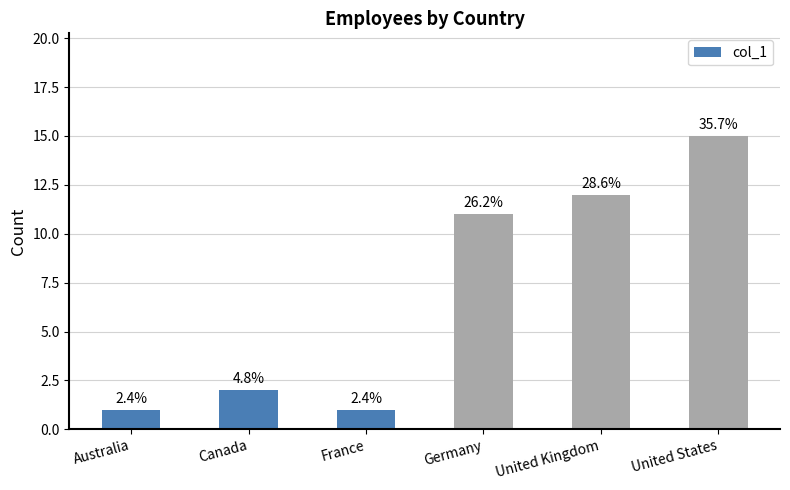

How many bars are there in total?

6